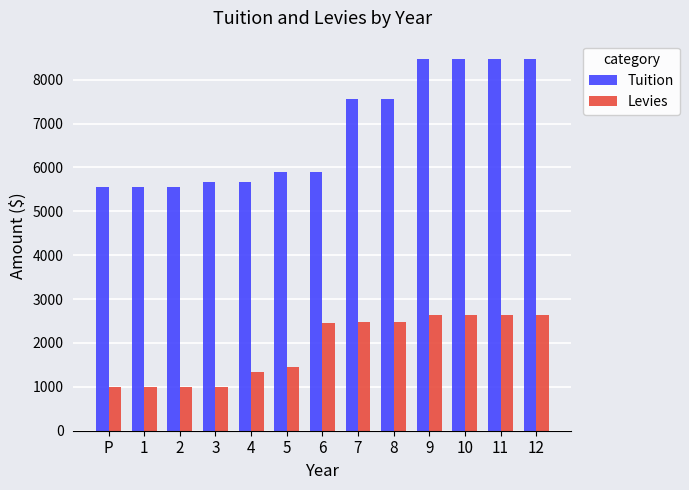

What is the sum of the Levies values at 5 and 1?

2450